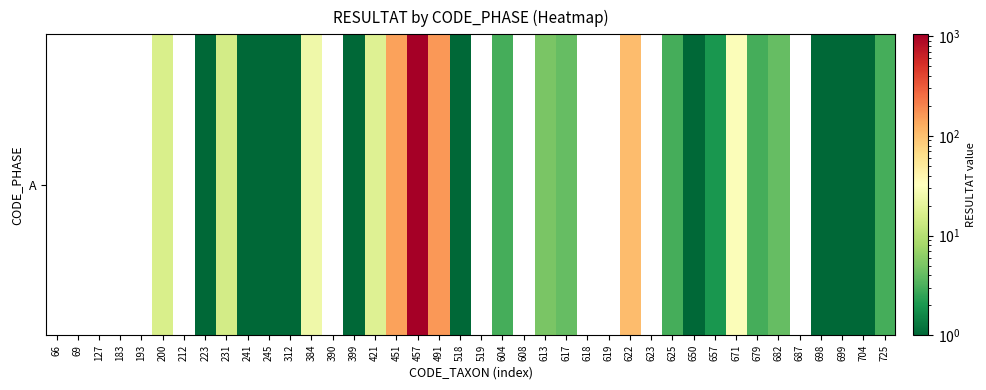

Rank the categories by value from lowest to highest.

66, 69, 127, 183, 193, 212, 390, 519, 608, 618, 619, 623, 687, 223, 241, 245, 312, 399, 518, 650, 698, 699, 704, 657, 604, 625, 679, 725, 617, 682, 613, 231, 200, 421, 384, 671, 622, 451, 491, 457